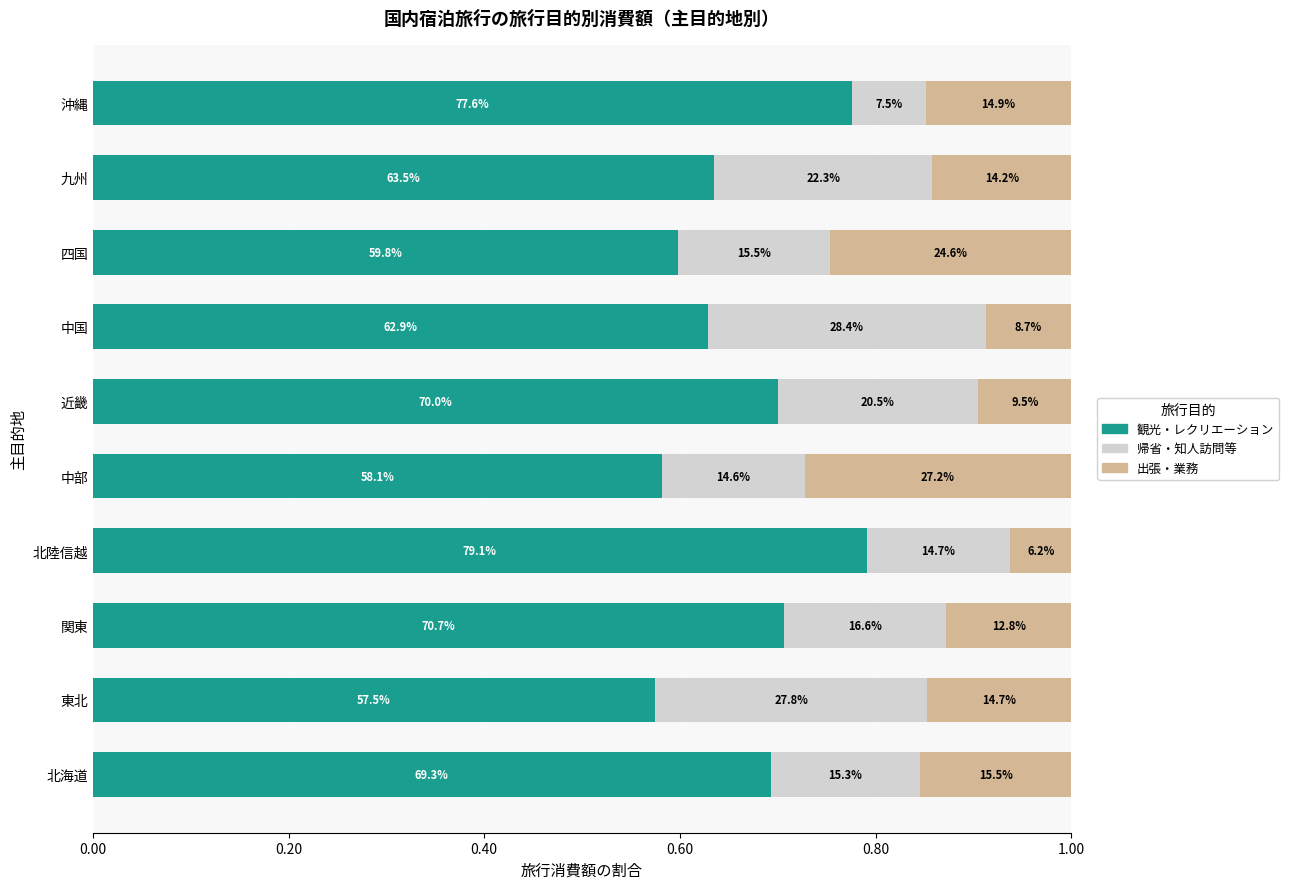

What is the value of the 出張・業務 bar at the 3rd from the left?

0.1